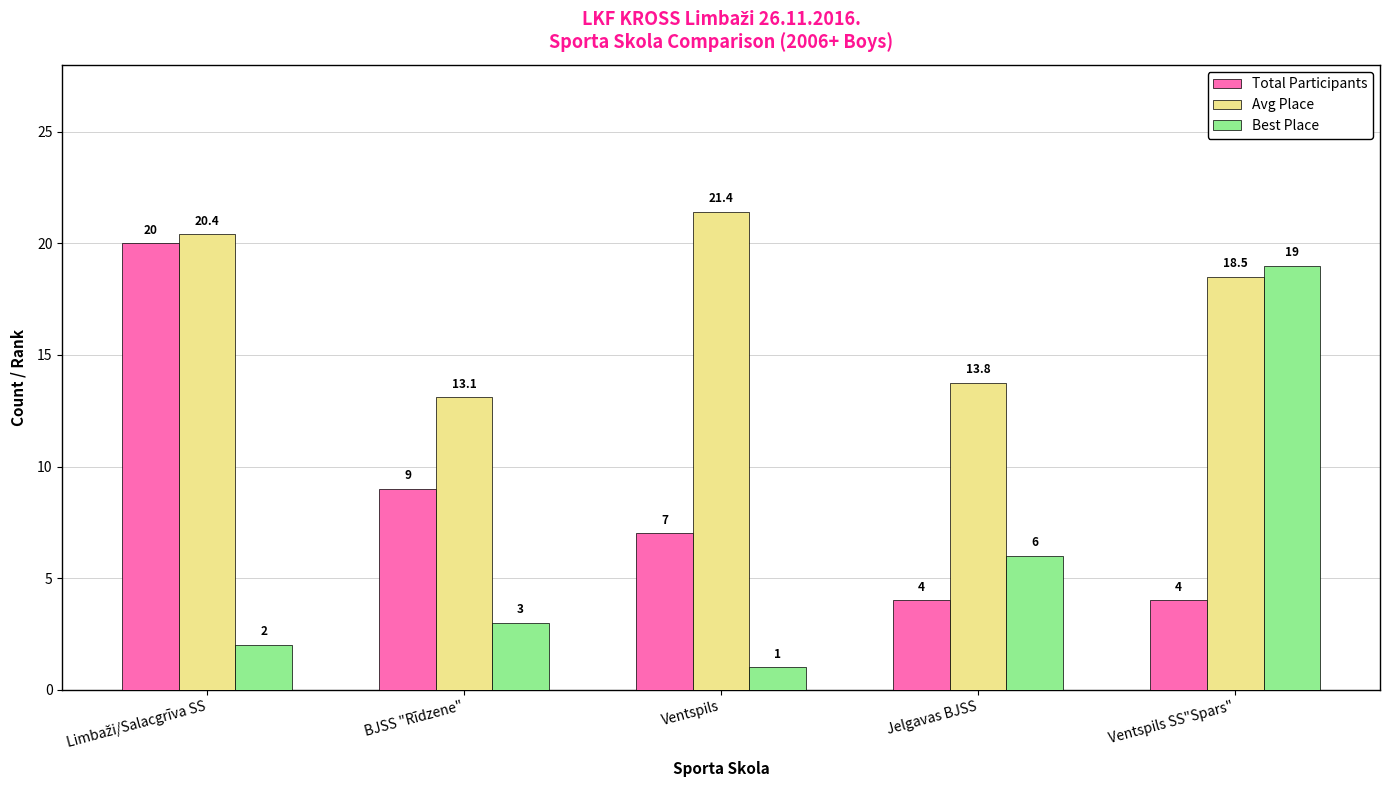

Count the number of data series in this chart.

3